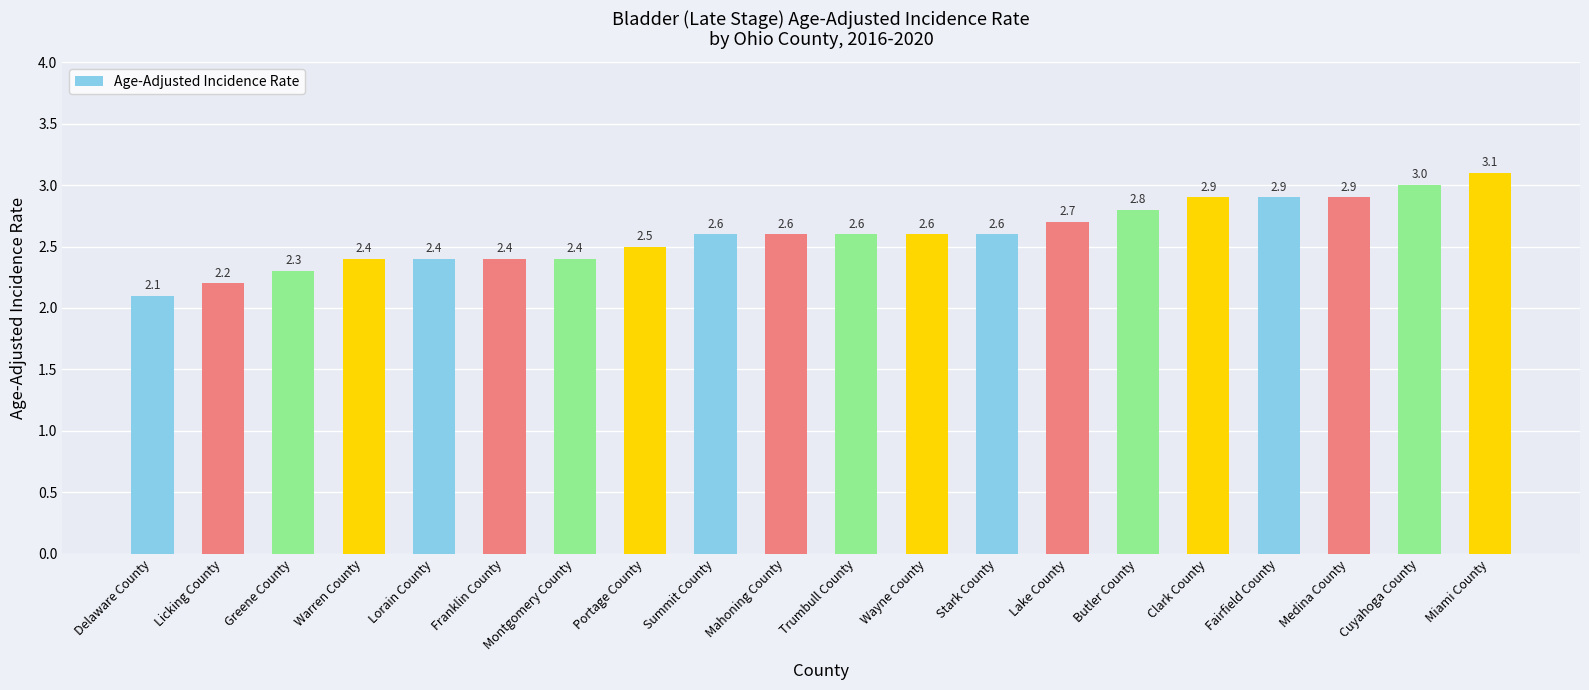

At which label is the value closest to 2?

Delaware County